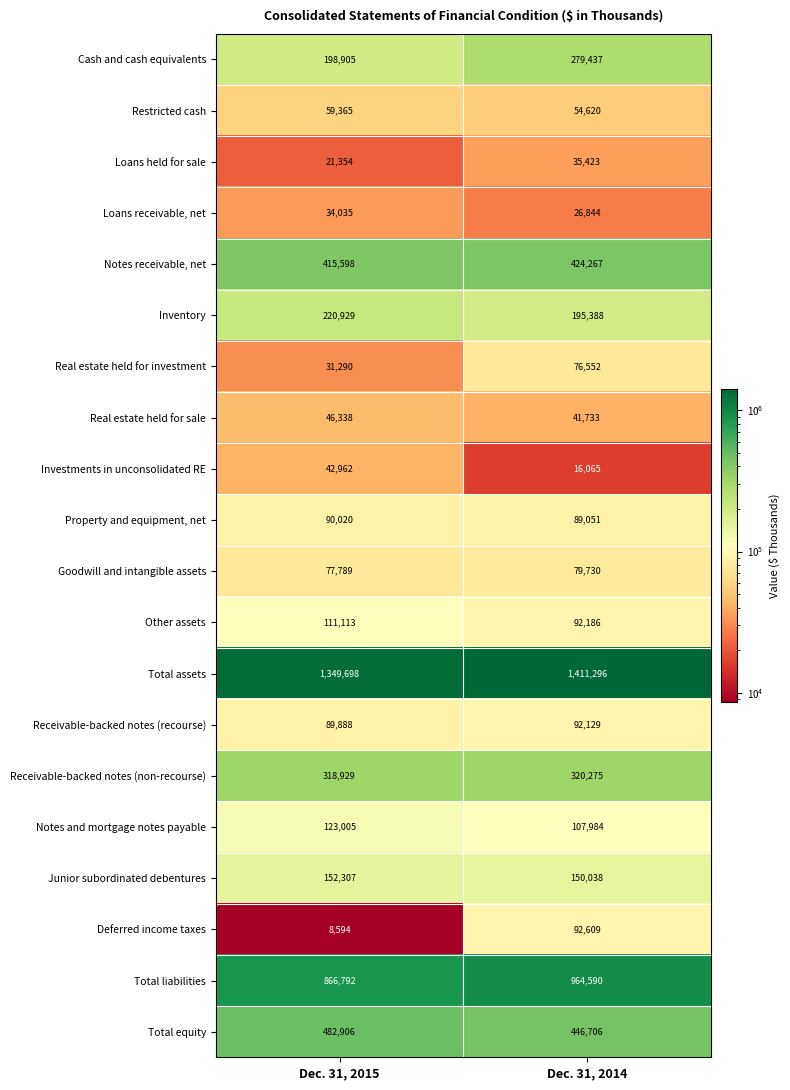

Which series changed the most between Dec. 31, 2015 and Dec. 31, 2014?

Total liabilities